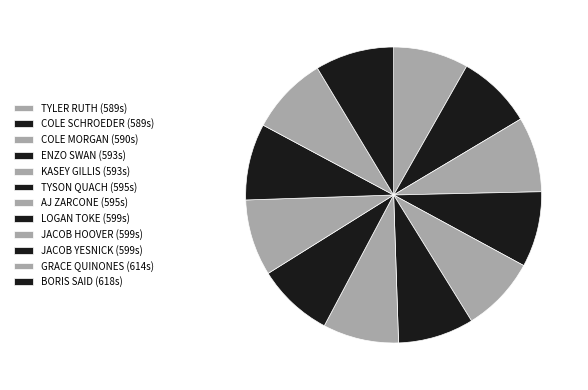

What is the largest slice in the pie chart?

BORIS SAID